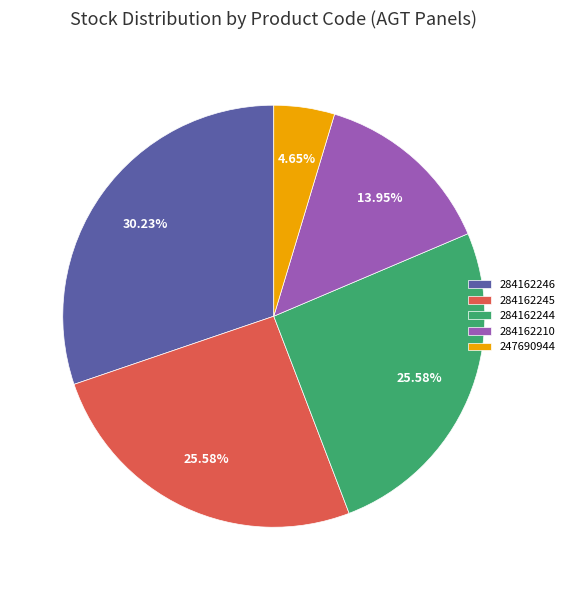

To the nearest percent, what portion does 284162210 represent?

14%